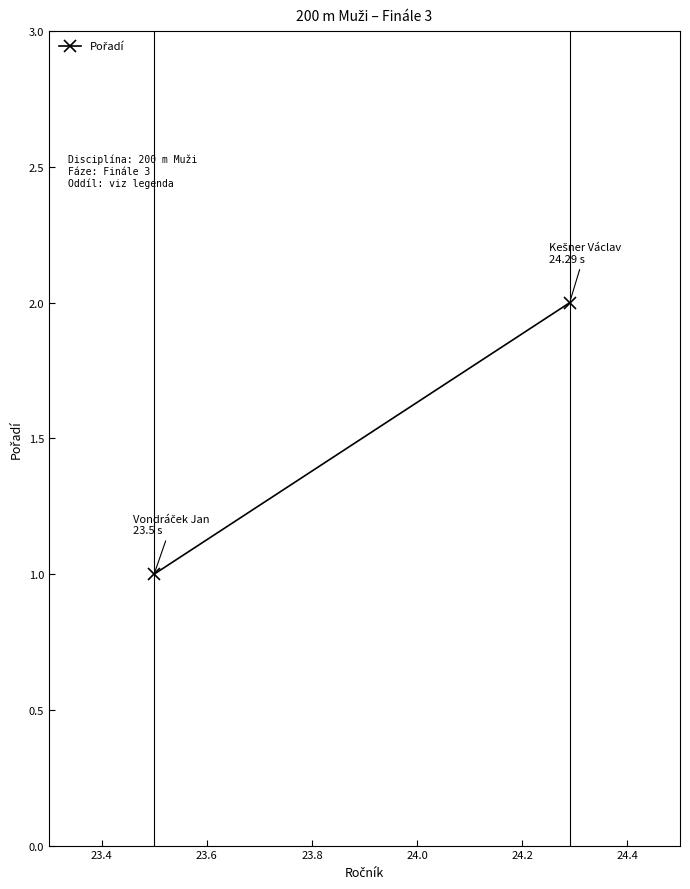

Reading left to right, extract all data points from this chart.

1	2